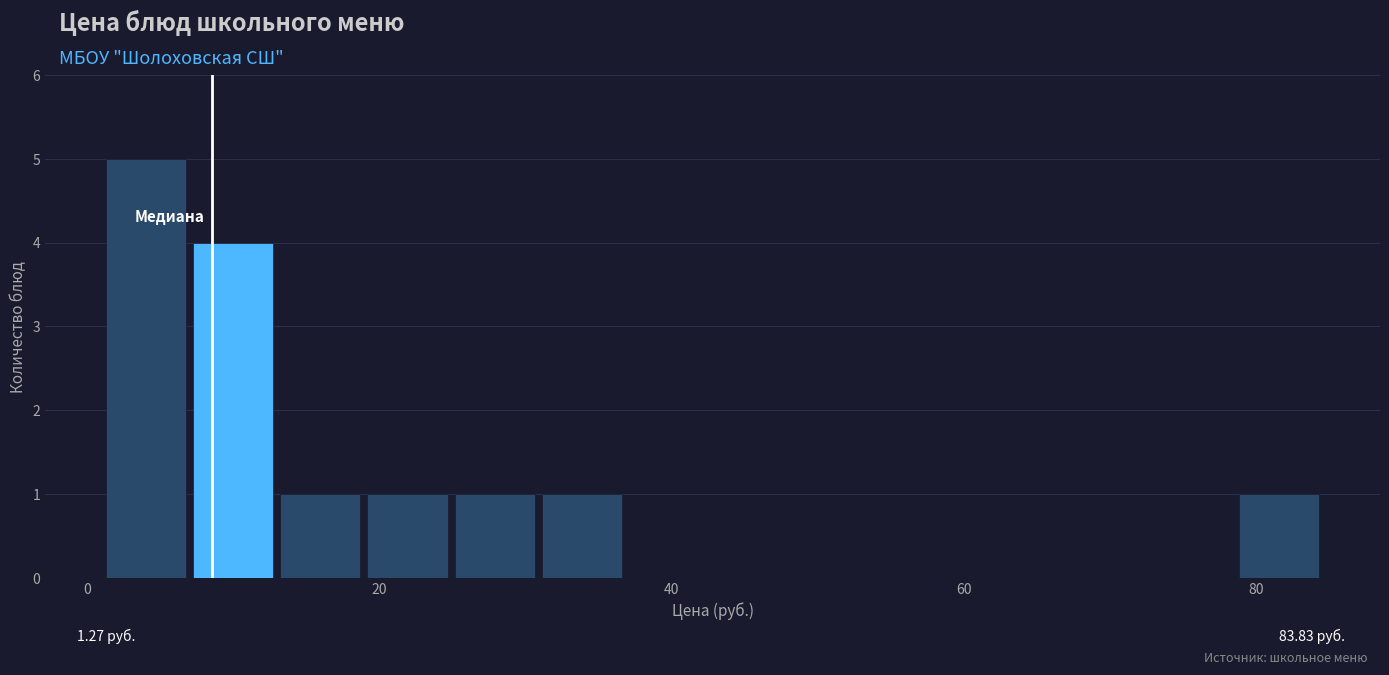

Around what value on the x-axis is the tallest bar? Give the approximate position of its centre, as read against the axis.

4